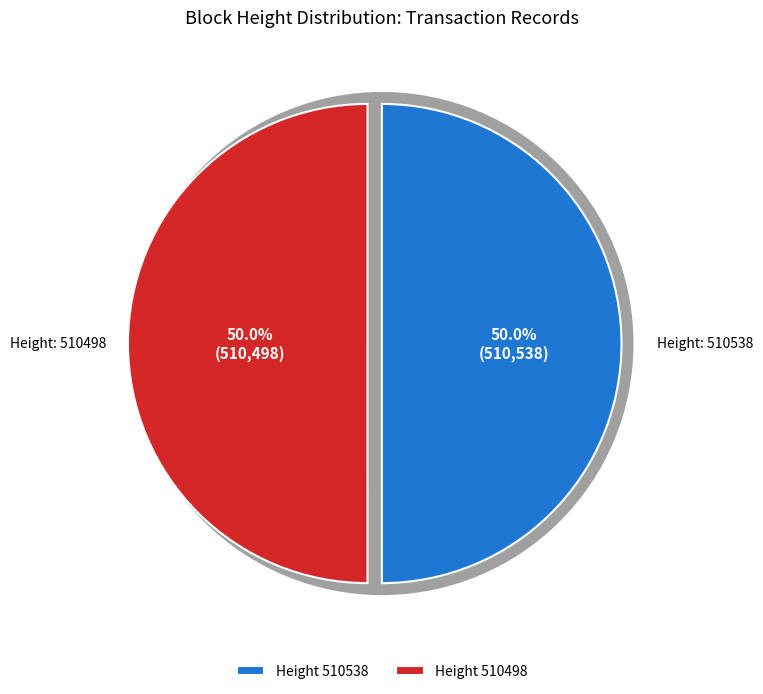

To the nearest percent, what is the average slice percentage?

50%